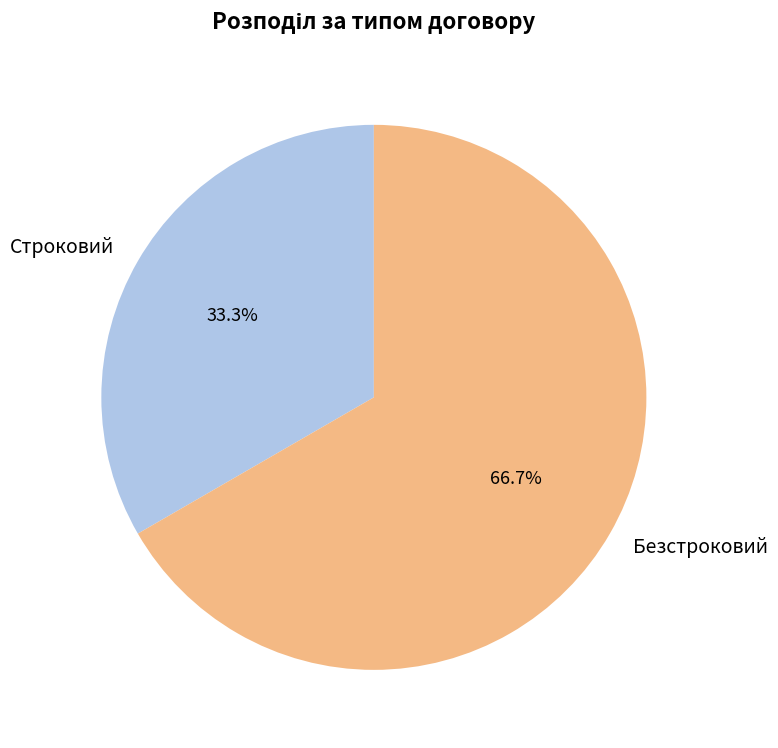

Approximately how many times larger is the value at Безстроковий compared to Строковий?

2.0